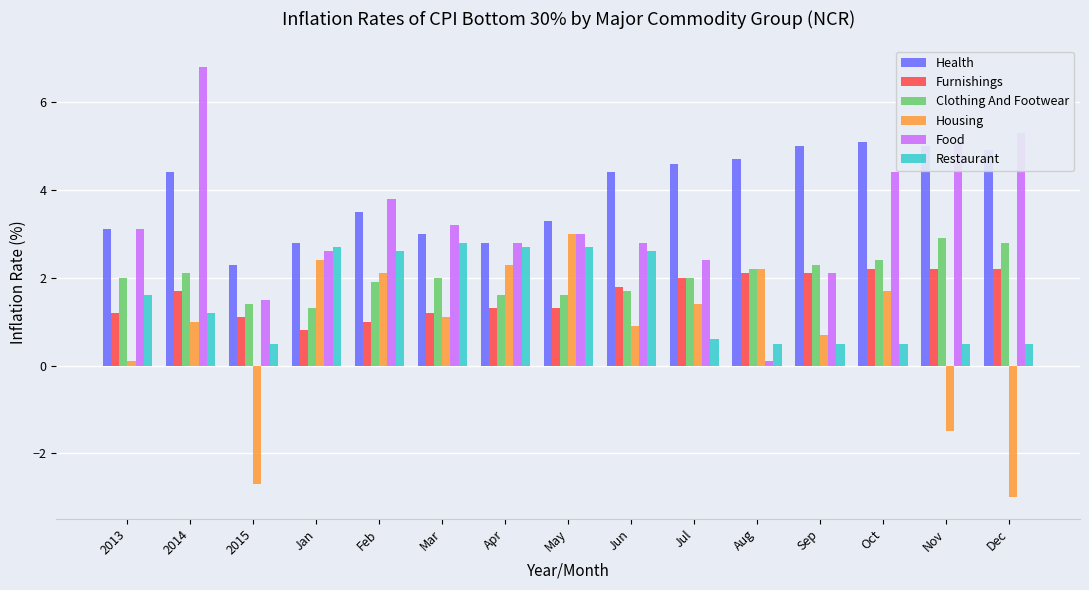

At which label is Housing closest to 0?

2013